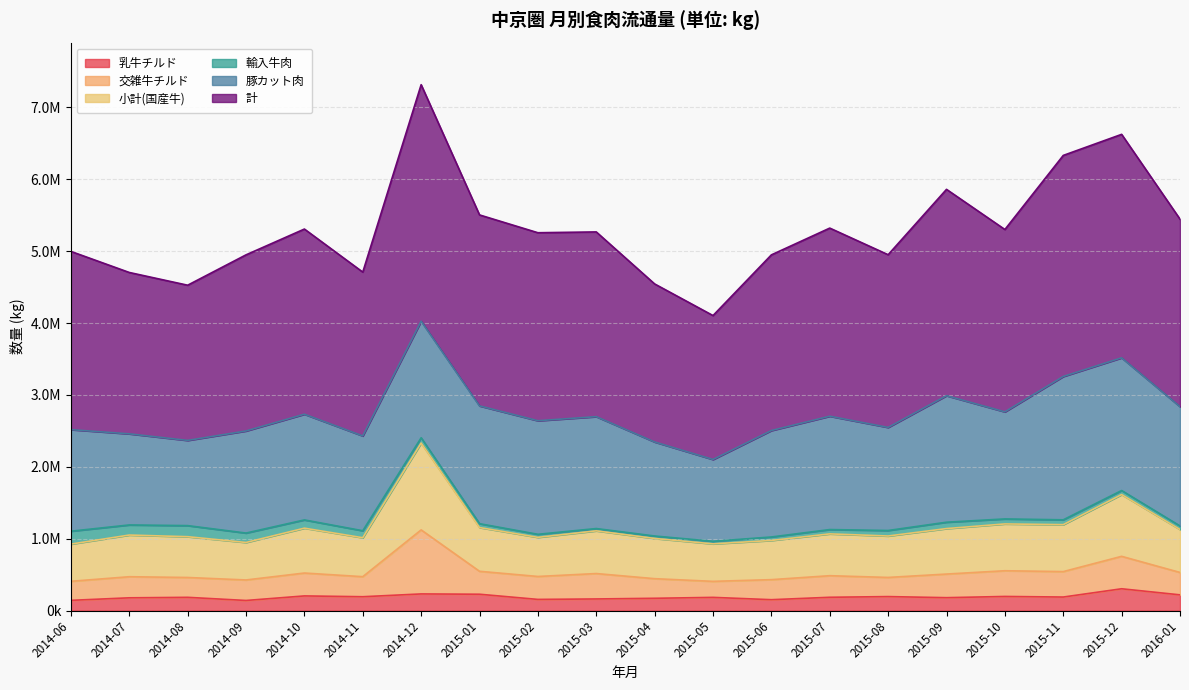

Does the chart have visible grid lines?

Yes